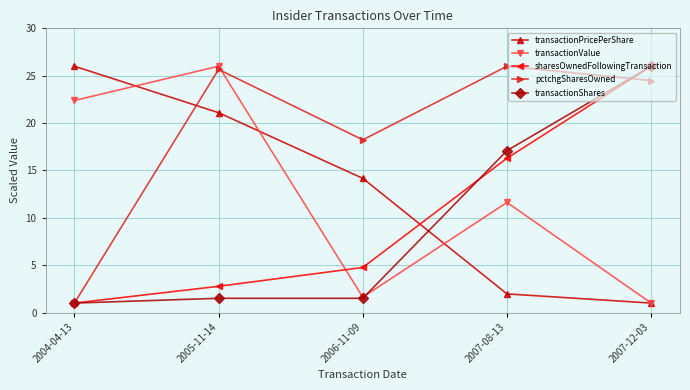

What is the difference between the maximum and minimum values in the sharesOwnedFollowingTransaction series?

25.0